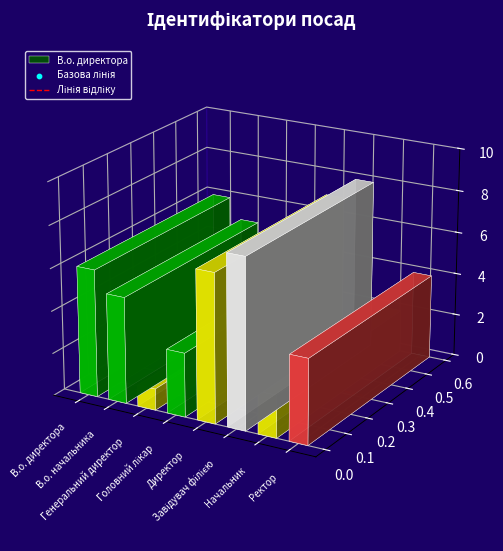

Which series contains the highest Y value?

Базова лінія